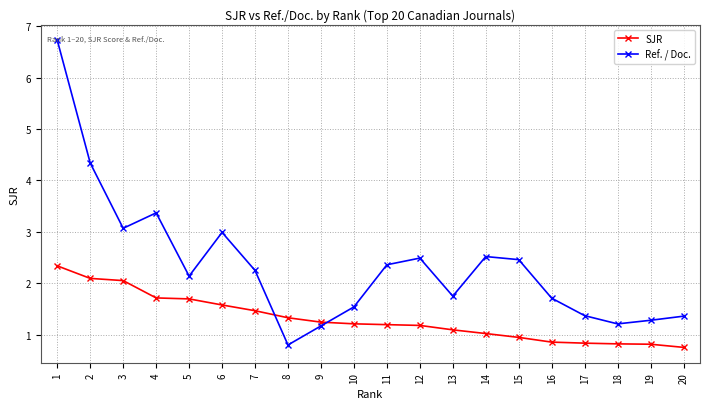

Is the value of Ref. / Doc. at 19 greater than the value of SJR at 13?

Yes